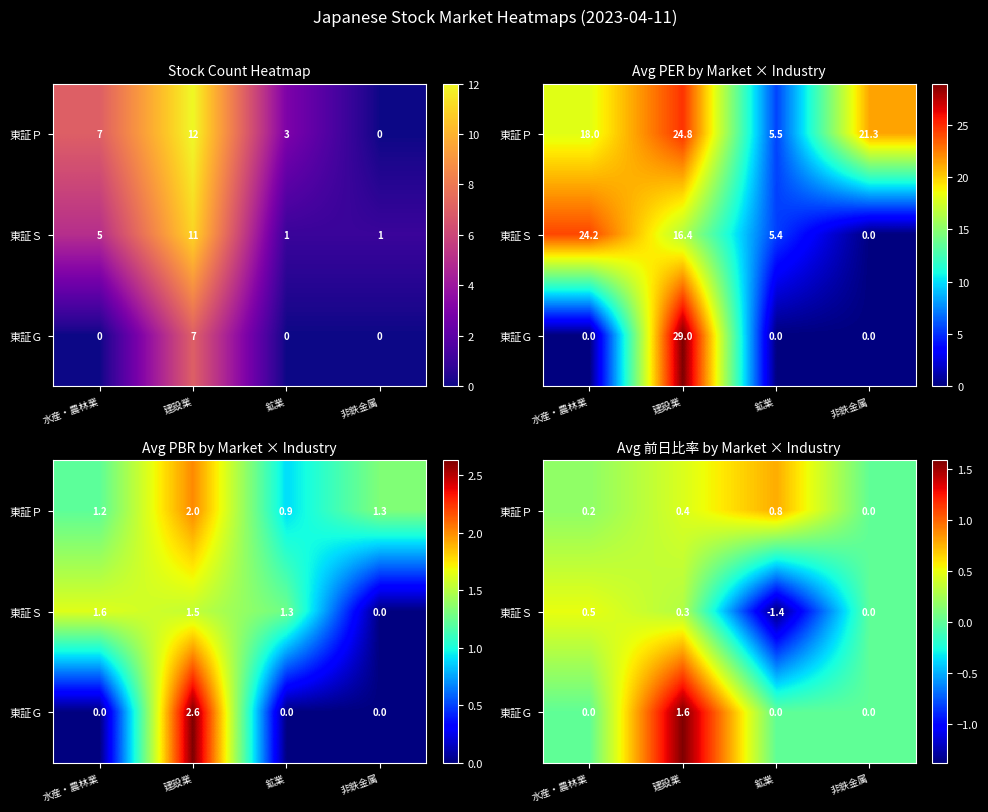

Is it true that 東証Ｓ equals 0.3 at 建設業?

True